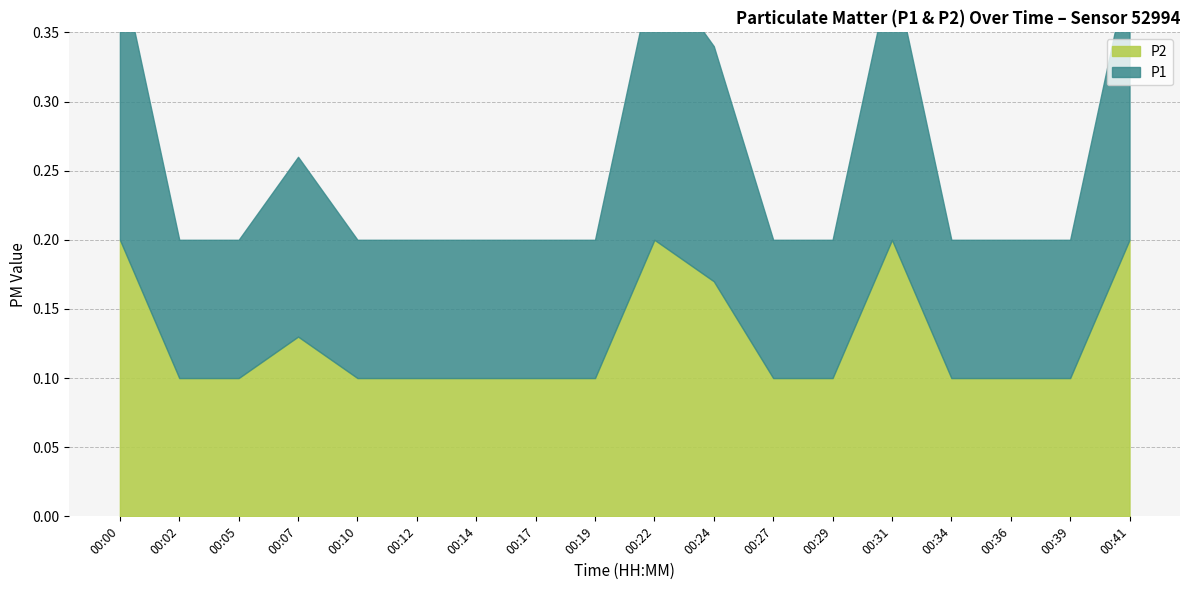

True or false: P1 and P2 cross at least once.

False